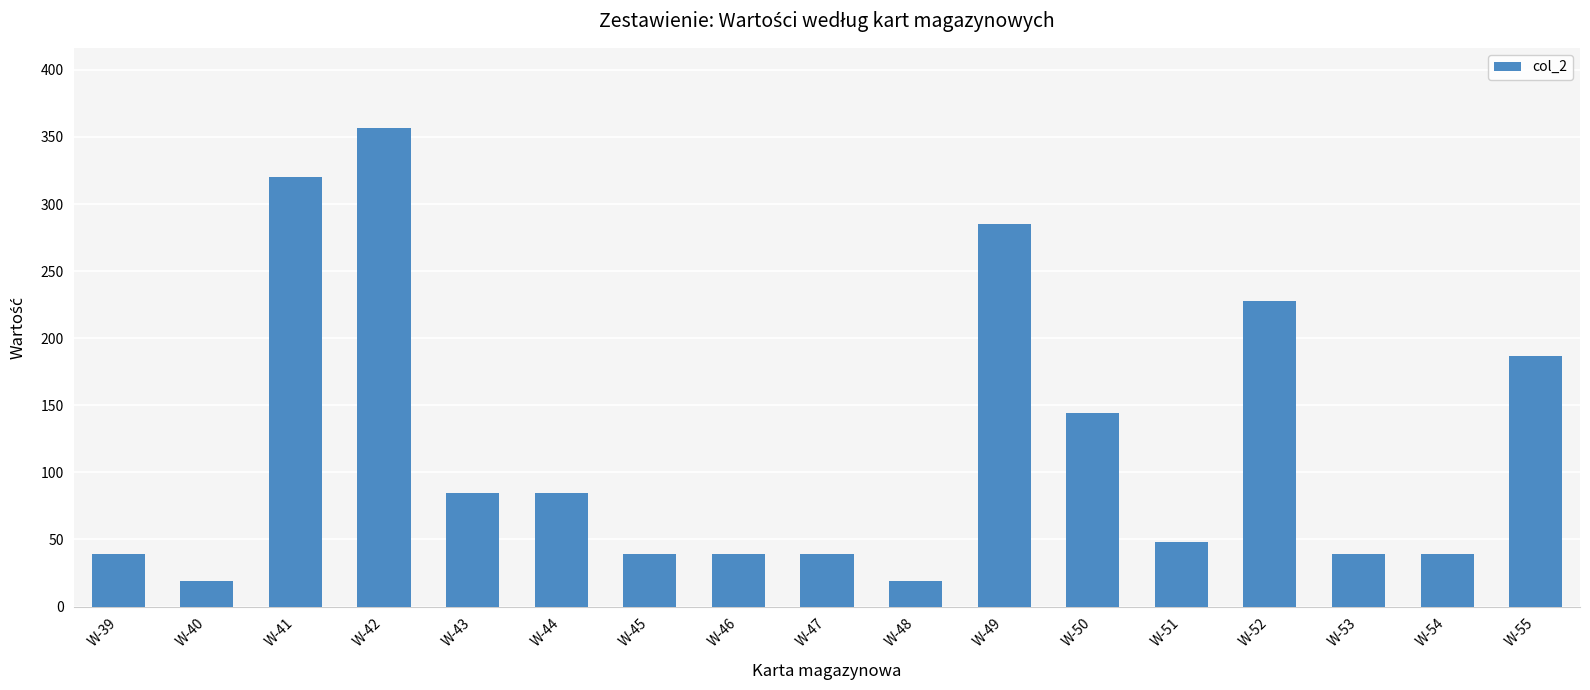

Is it true that the value at W-44 is 84.9?

True